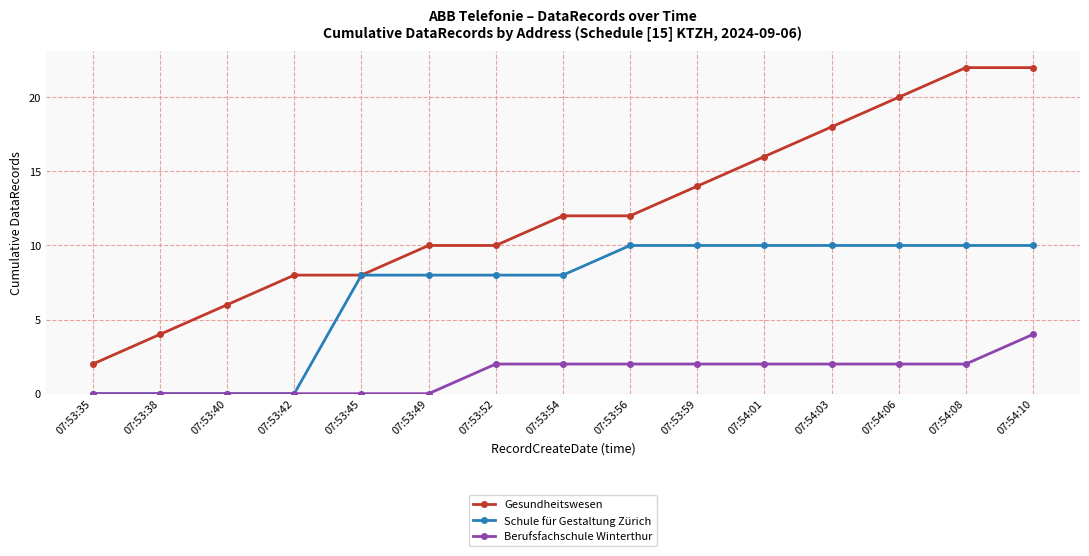

List the series in order of their peak value, lowest first.

Berufsfachschule Winterthur, Schule für Gestaltung Zürich, Gesundheitswesen